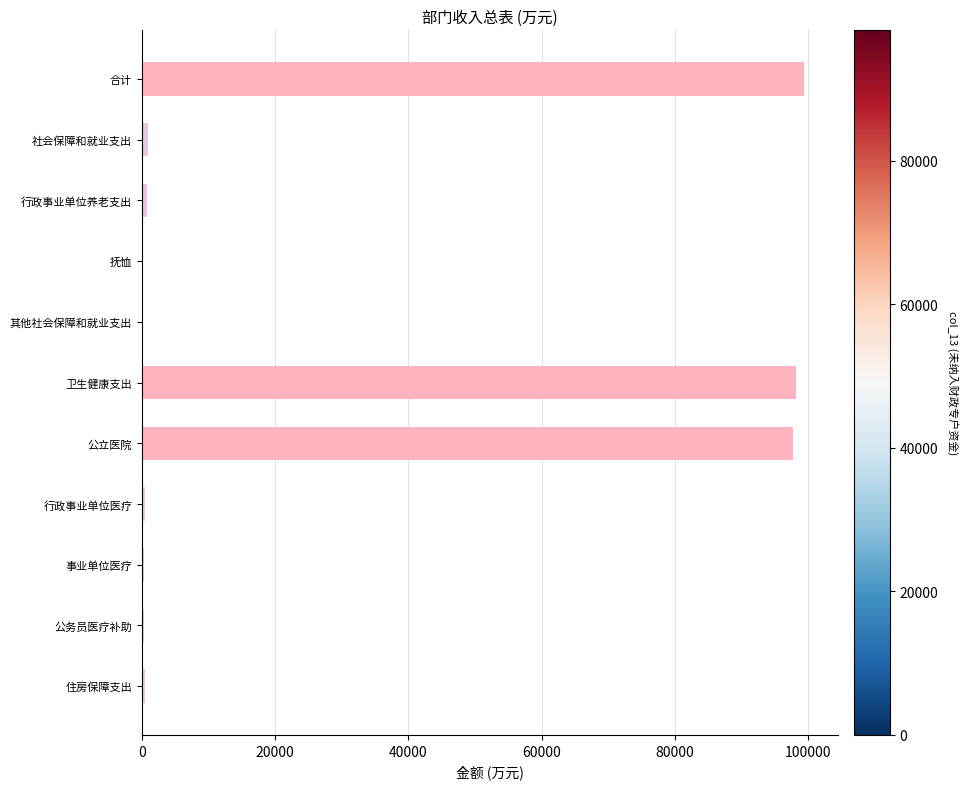

How many bars are there in total?

11